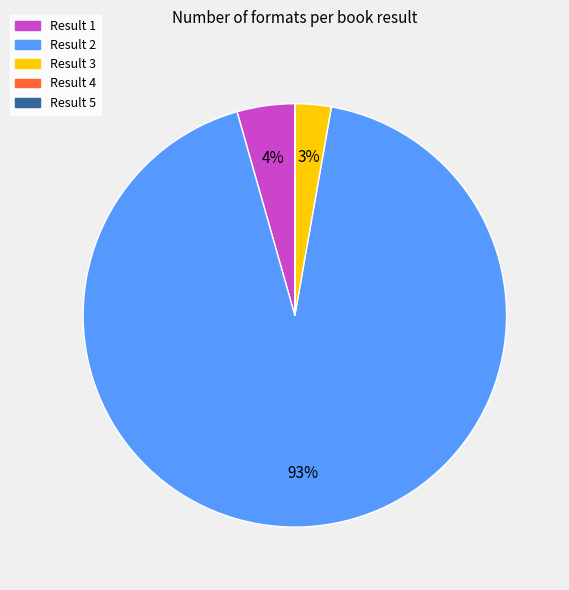

Is there any slice that represents more than half of the pie?

Yes